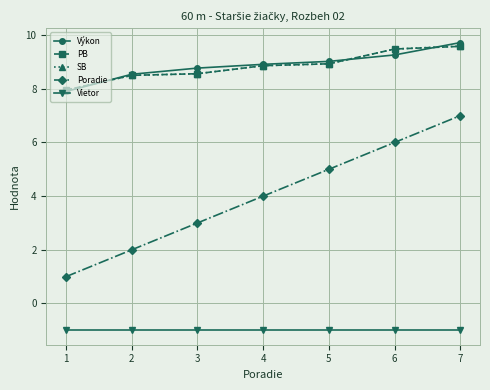

Which series changed the most between 2 and 7?

Poradie